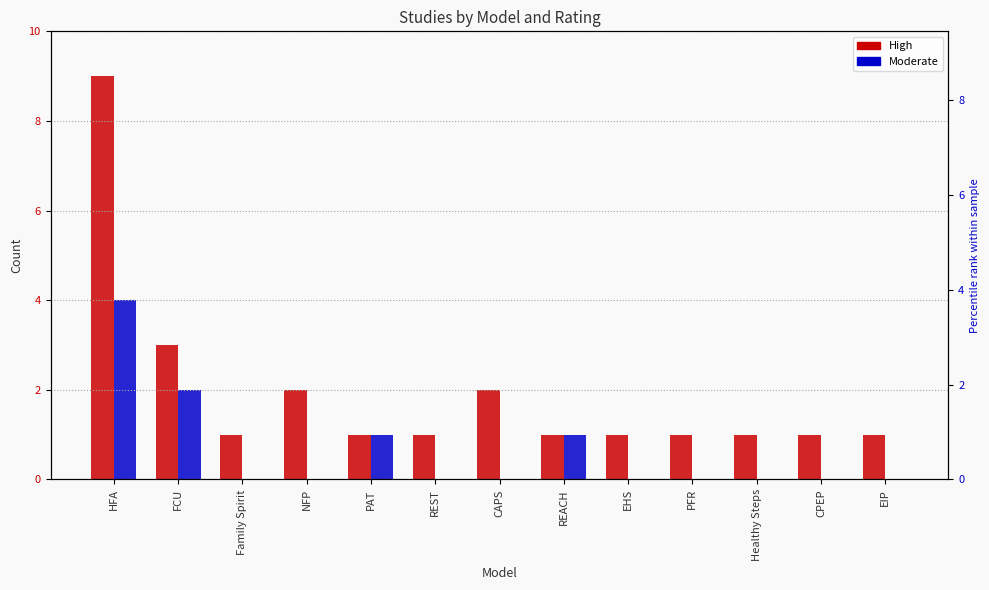

Between NFP and Healthy Steps, which series saw the biggest shift?

High